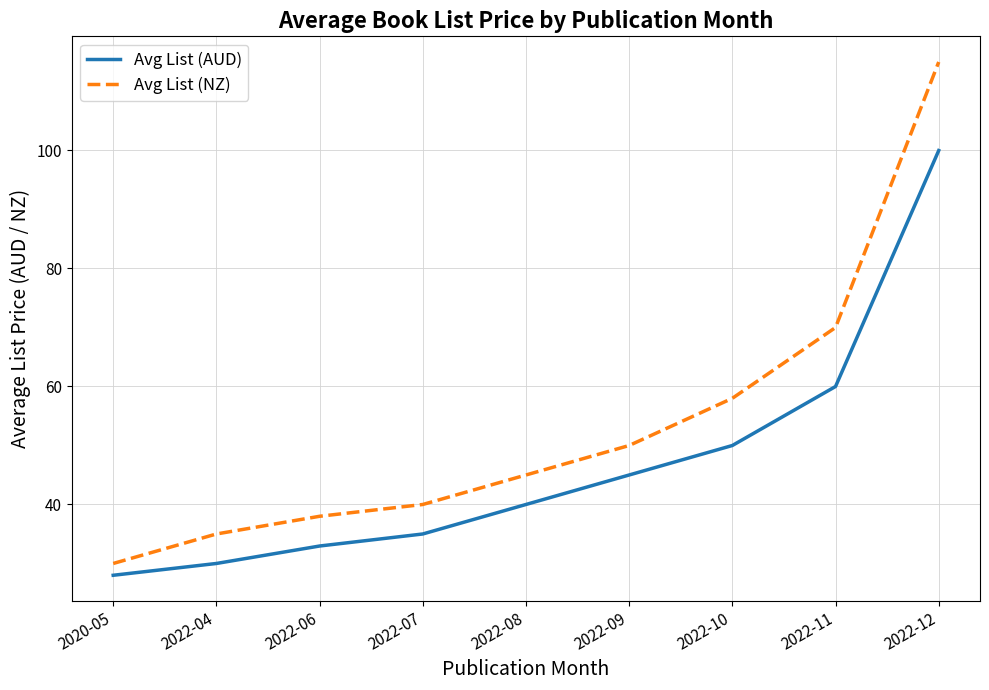

Which series has the largest total across all categories?

Avg List (NZ)